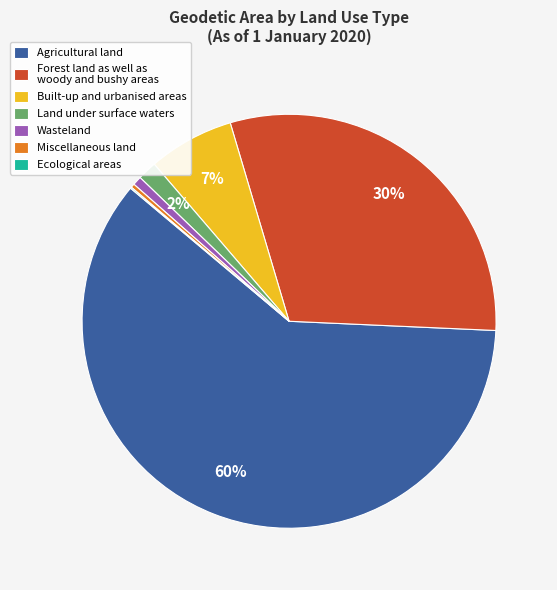

Combined, do Forest land as well as woody and bushy areas and Agricultural land account for over 50%?

Yes